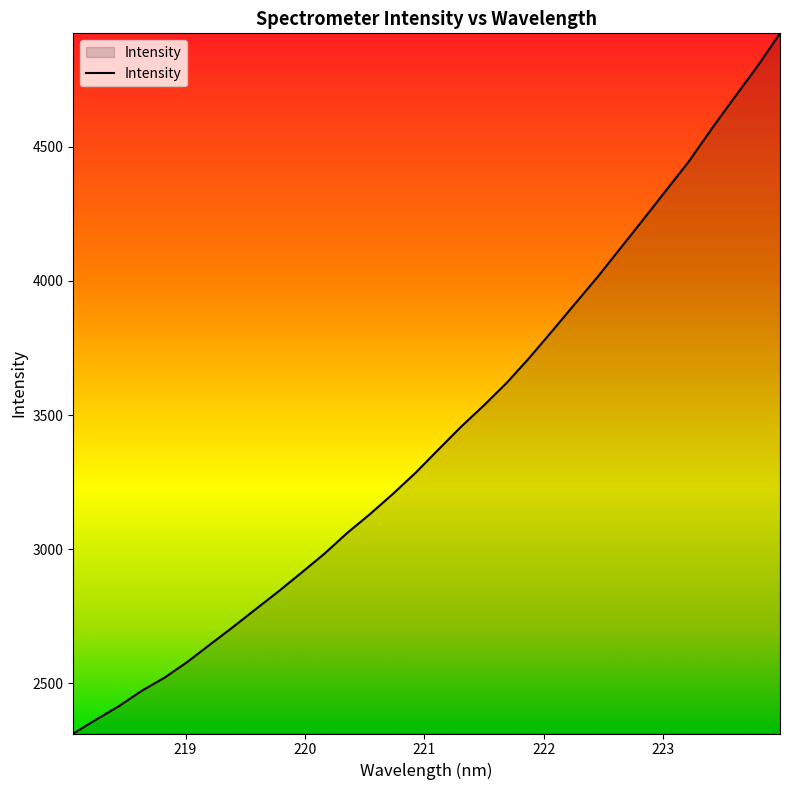

What is the maximum value shown in the chart?

4923.1